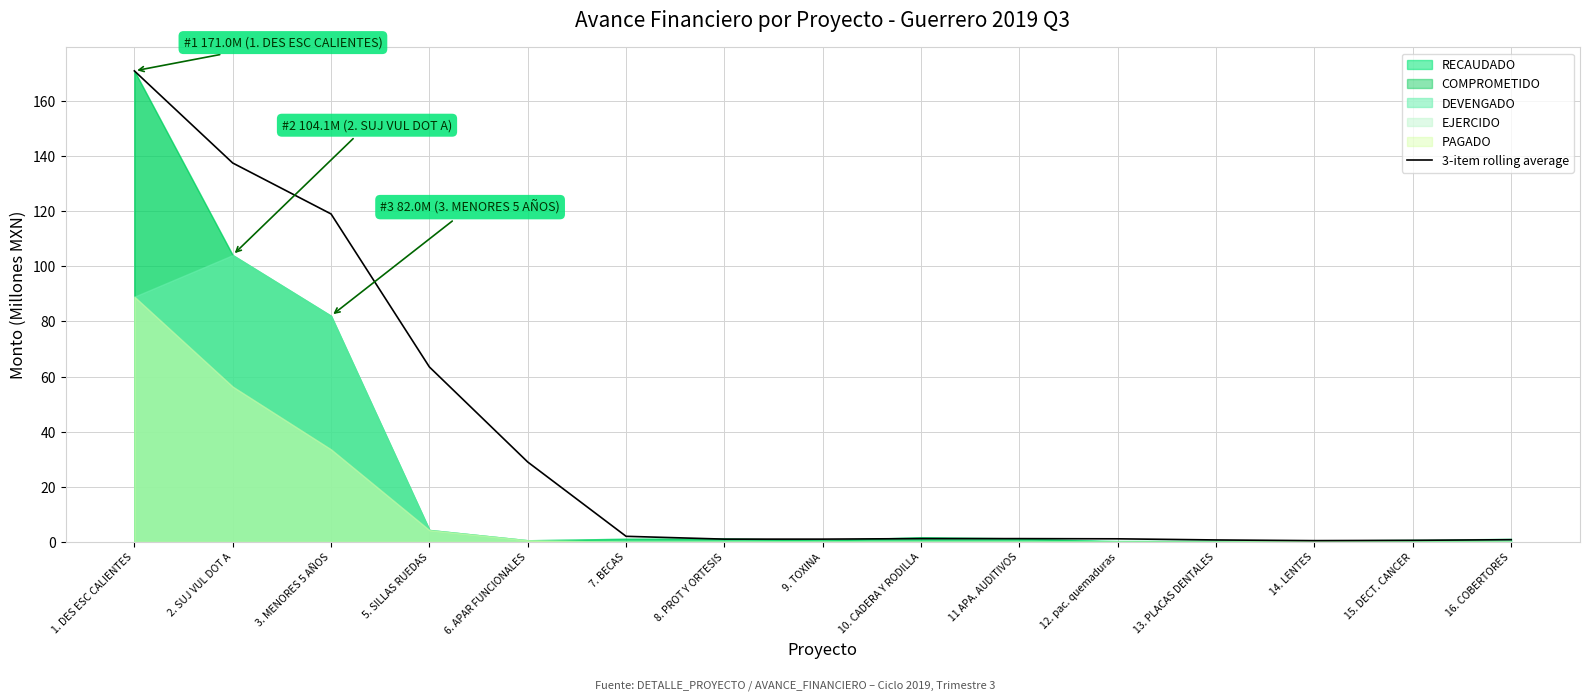

Reading left to right, extract all data points from this chart.

171.0	137.6	119.0	63.5	29.0	2.0	1.0	1.0	1.2	1.2	1.1	0.7	0.4	0.5	0.8